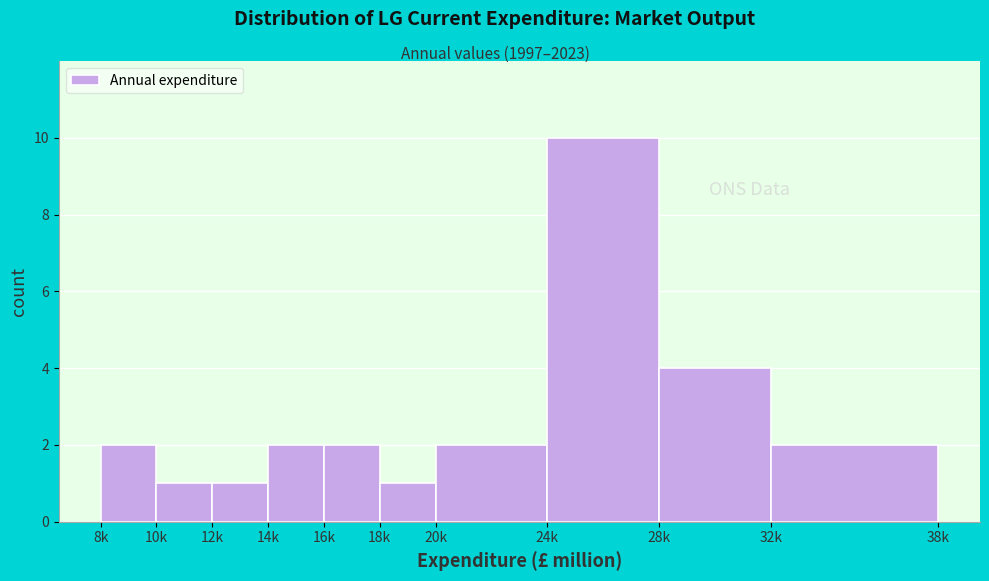

Reading left to right, transcribe all the data shown in this chart.

8k=2	10k=1	12k=1	14k=2	16k=2	18k=1	20k=2	24k=10	28k=4	32k=2